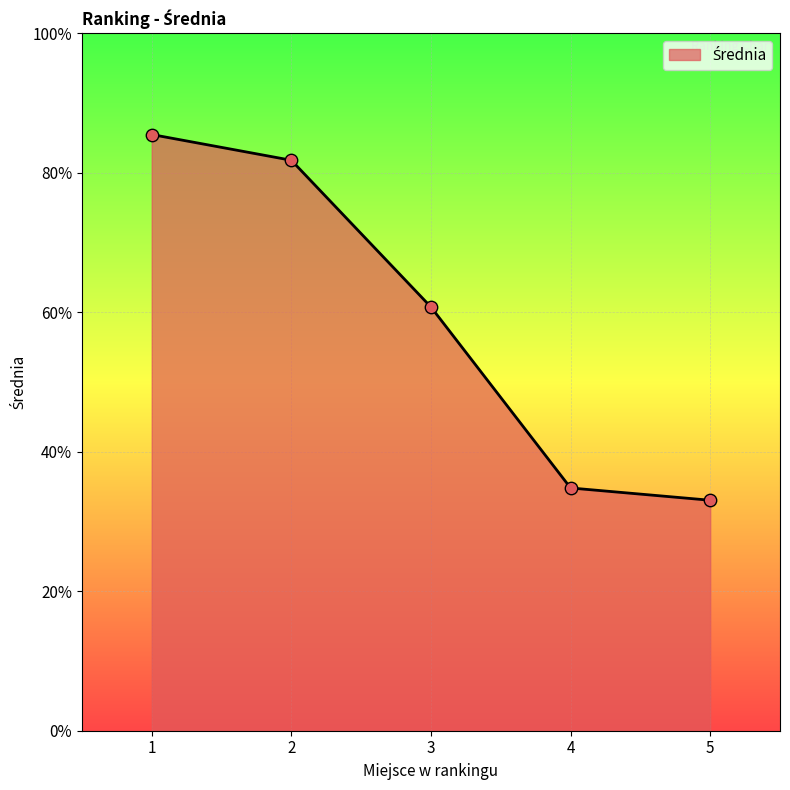

What is the change in value from 3 to 5?

-27.7